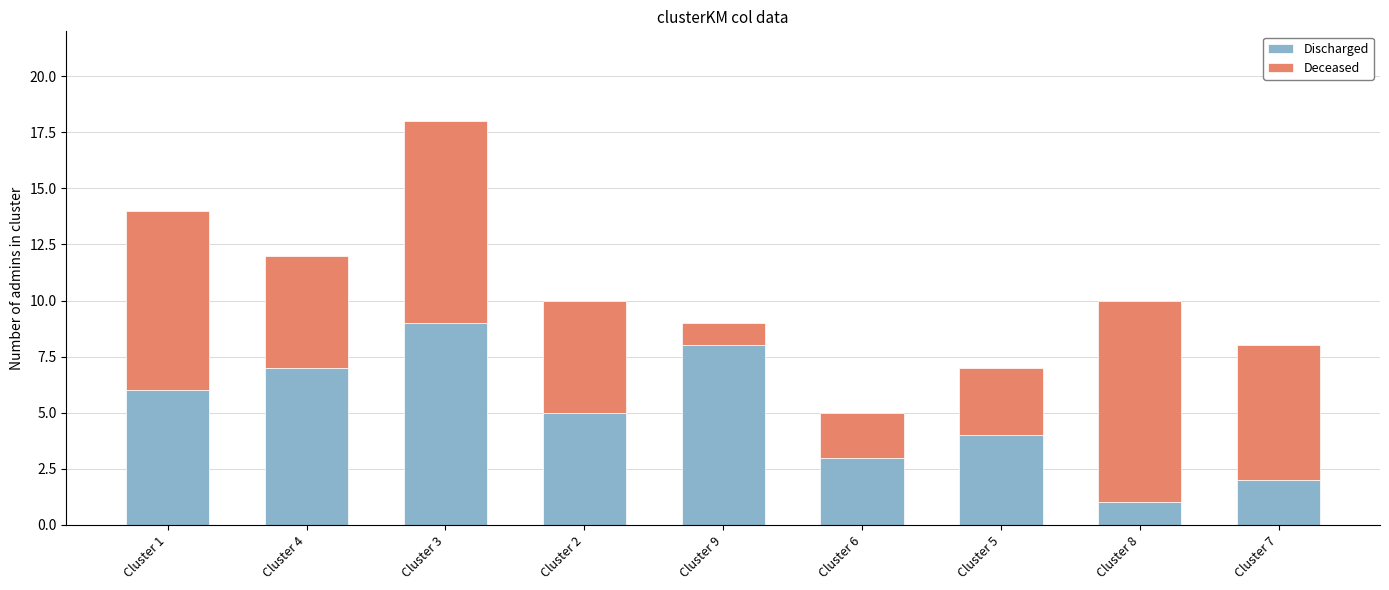

The value of Discharged at Cluster 4 is 2. True or false?

False